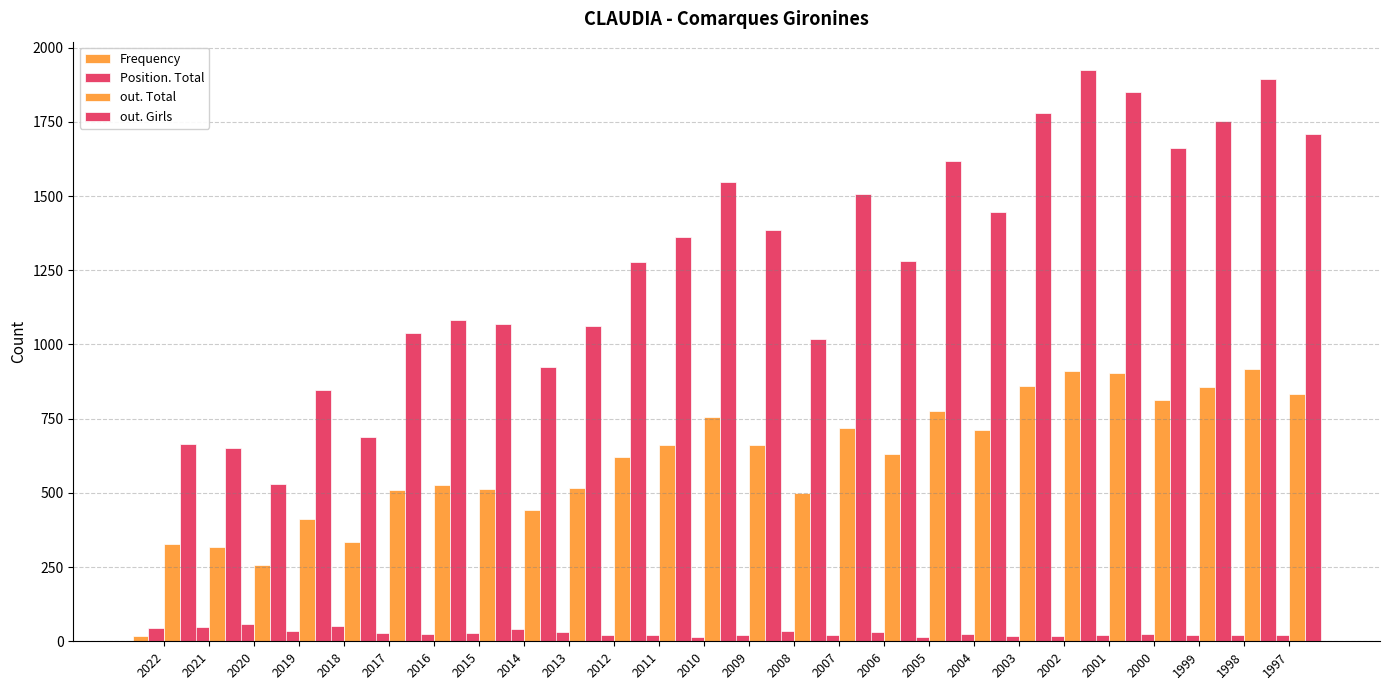

At which category is the sum across all series the highest?

2002